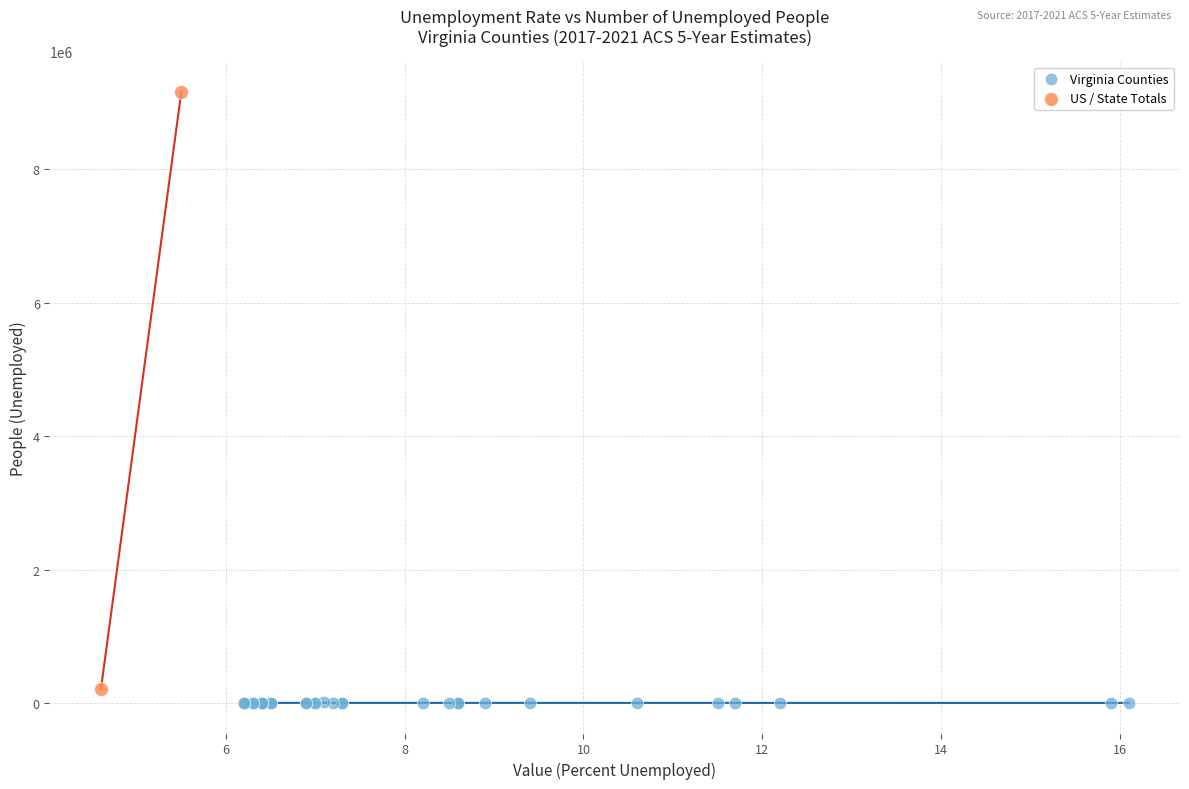

Which series has the widest spread of Y values?

US / State Totals